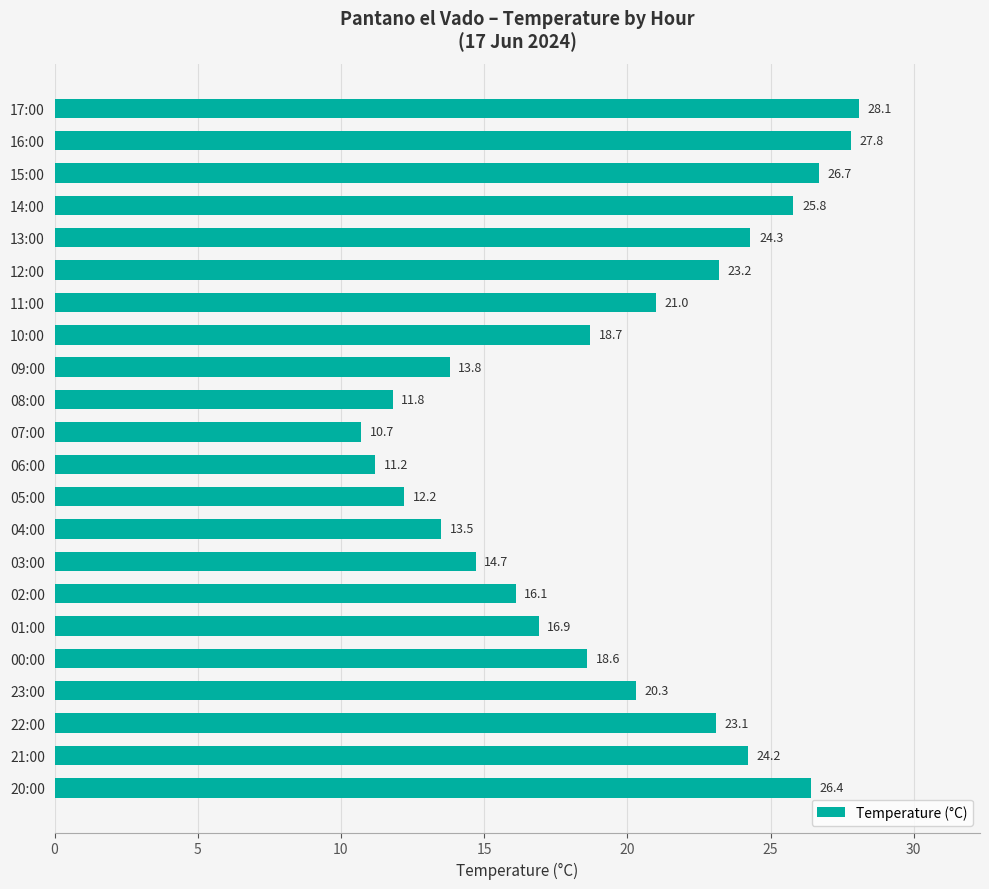

Are the bars grouped side by side (vs. stacked)?

No